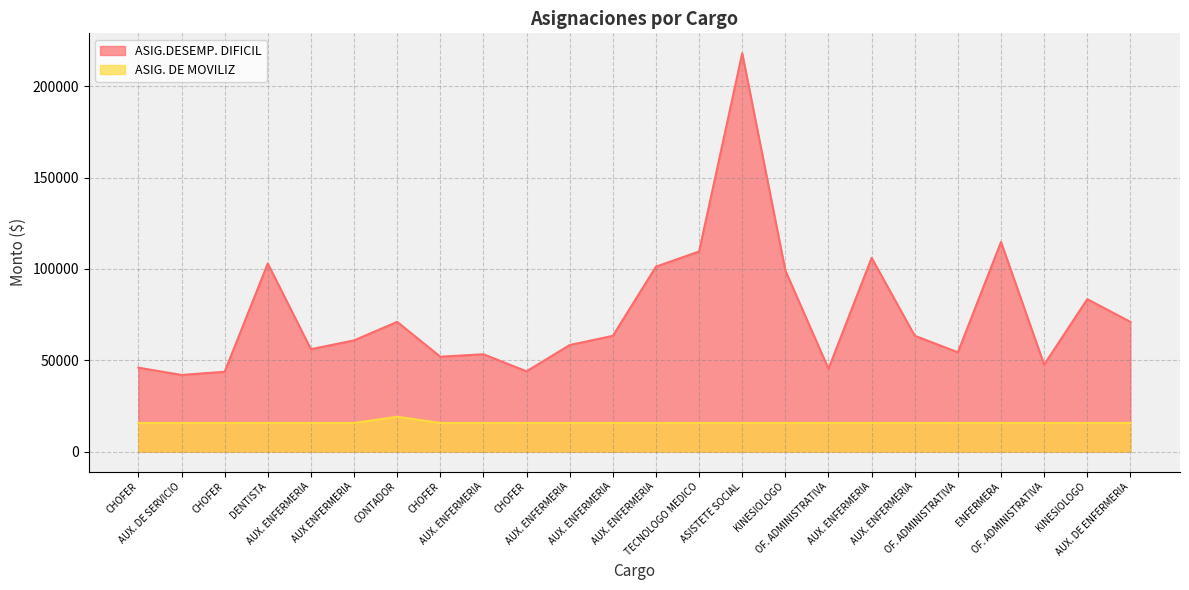

What is the difference between the maximum and minimum values in the ASIG.DESEMP. DIFICIL series?

176111